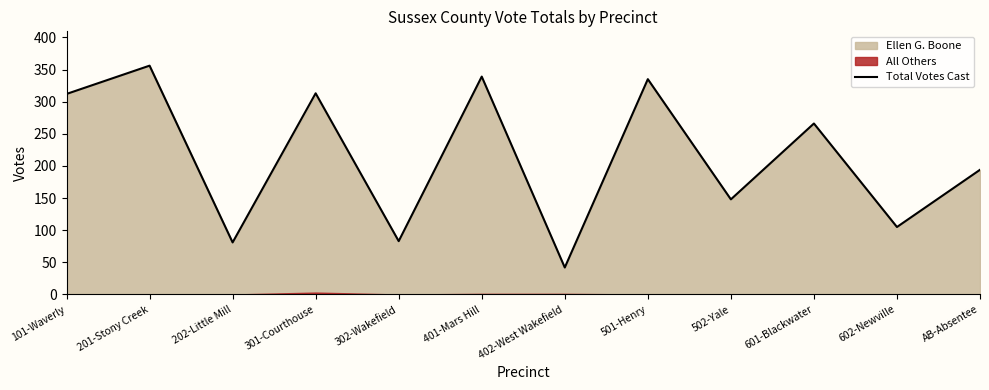

At which category does the chart reach its peak across all series?

201-Stony Creek